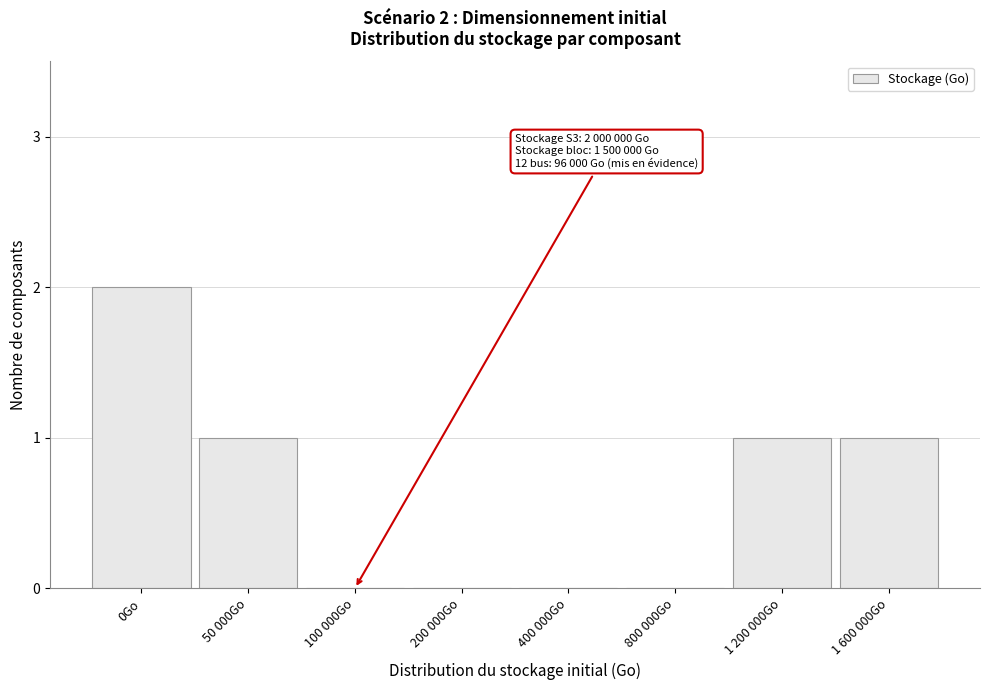

Reading left to right, transcribe all the data shown in this chart.

0Go=2	50 000Go=1	100 000Go=0	200 000Go=0	400 000Go=0	800 000Go=0	1 200 000Go=1	1 600 000Go=1